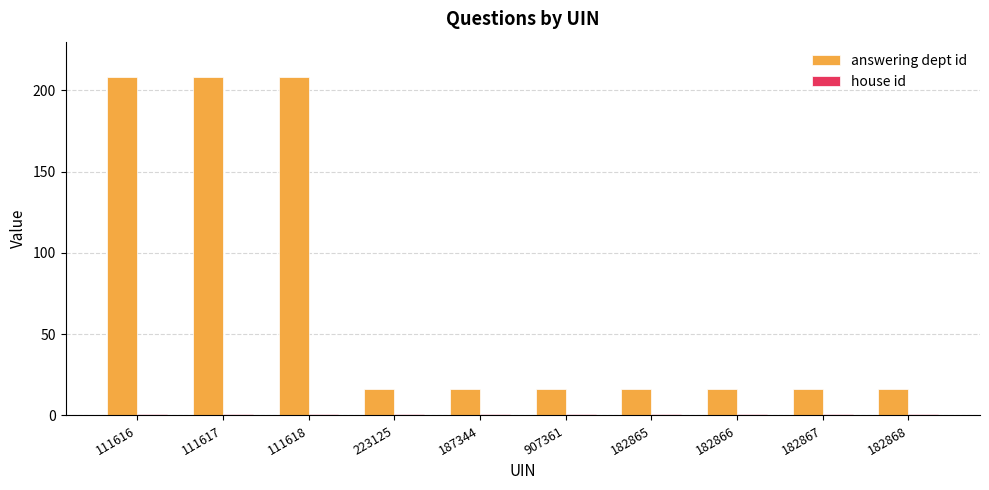

What is the label of the 9th bar from the left?

182867